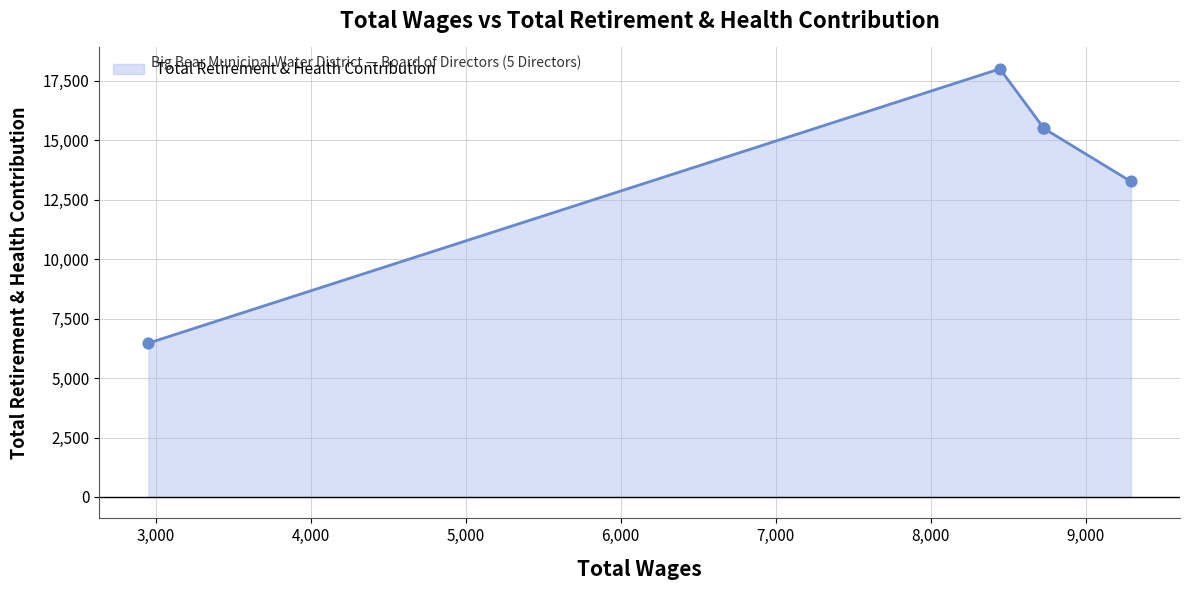

What is the difference between the maximum and second lowest values?

4737